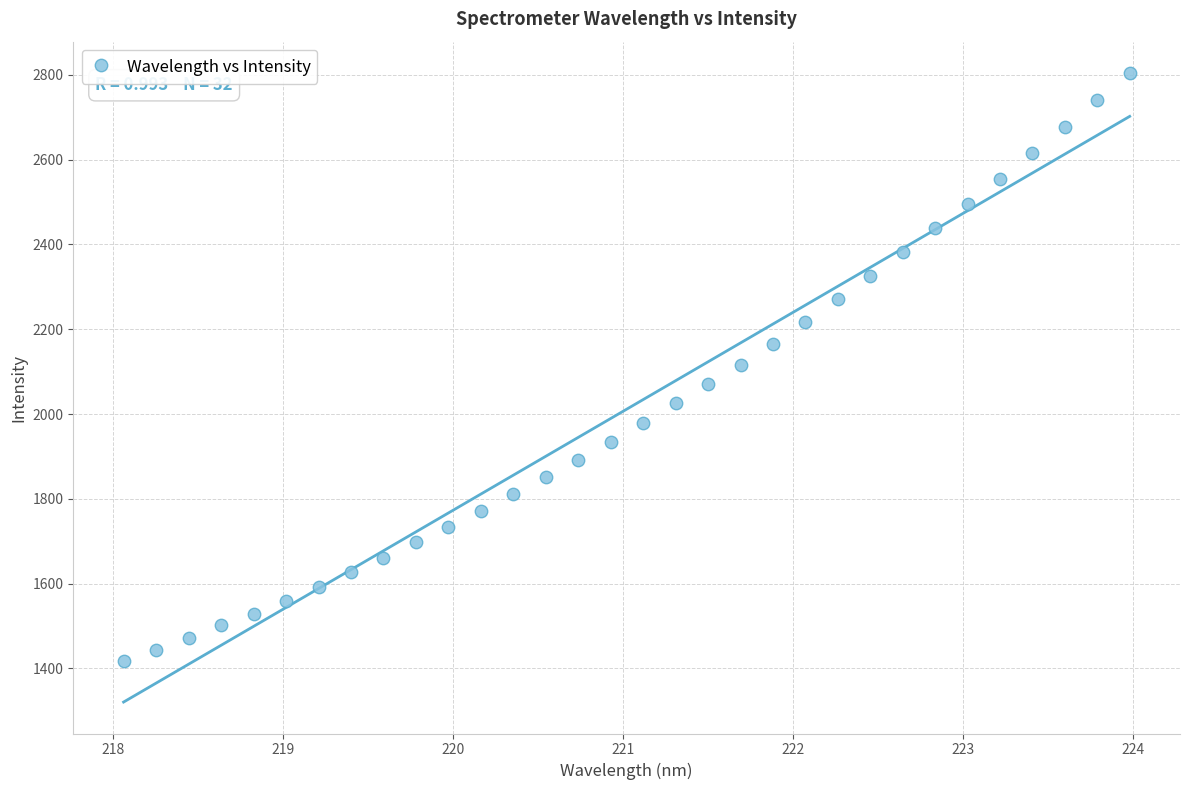

What is the range of Y values (max minus min)?

1387.0